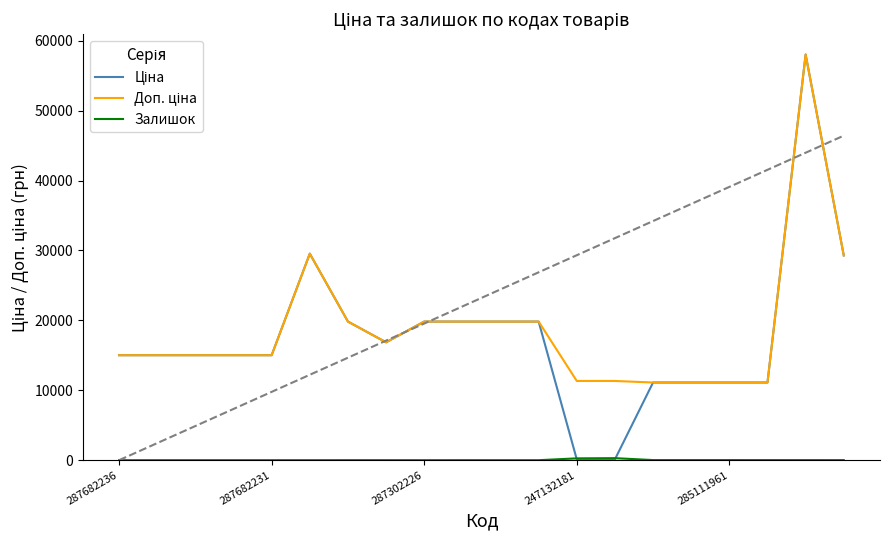

Does the chart have visible grid lines?

No